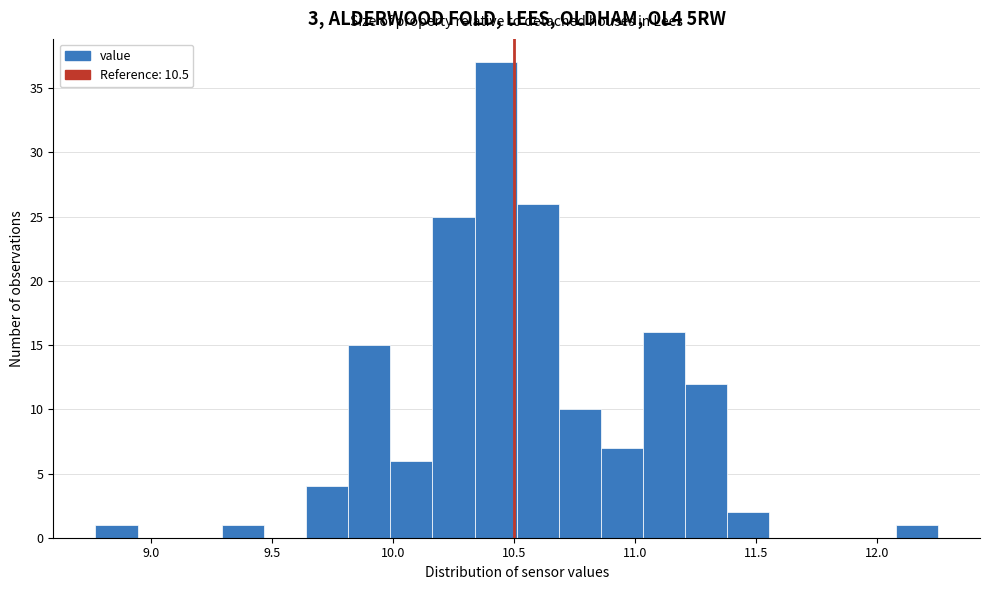

Read against the x-axis, roughly where is the centre of the tallest bar?

10.40